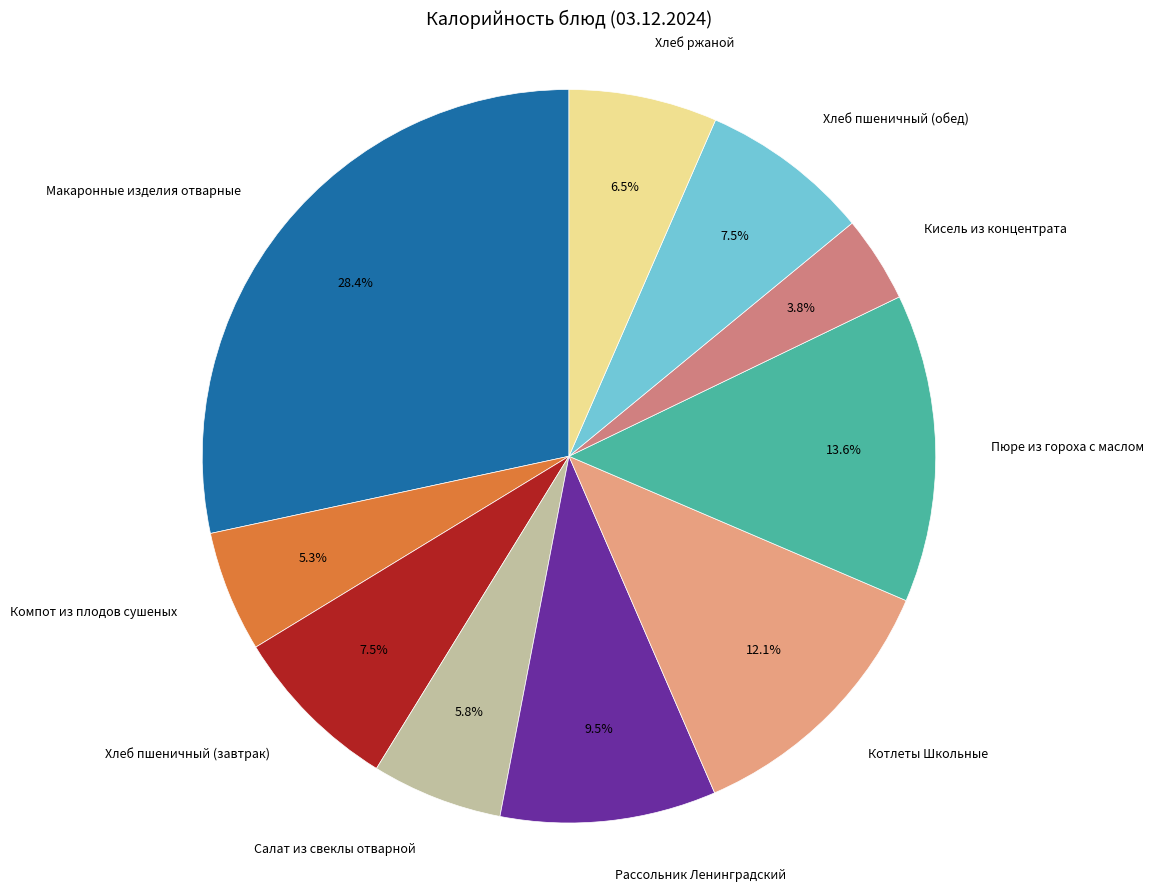

Does any single category account for the majority?

No